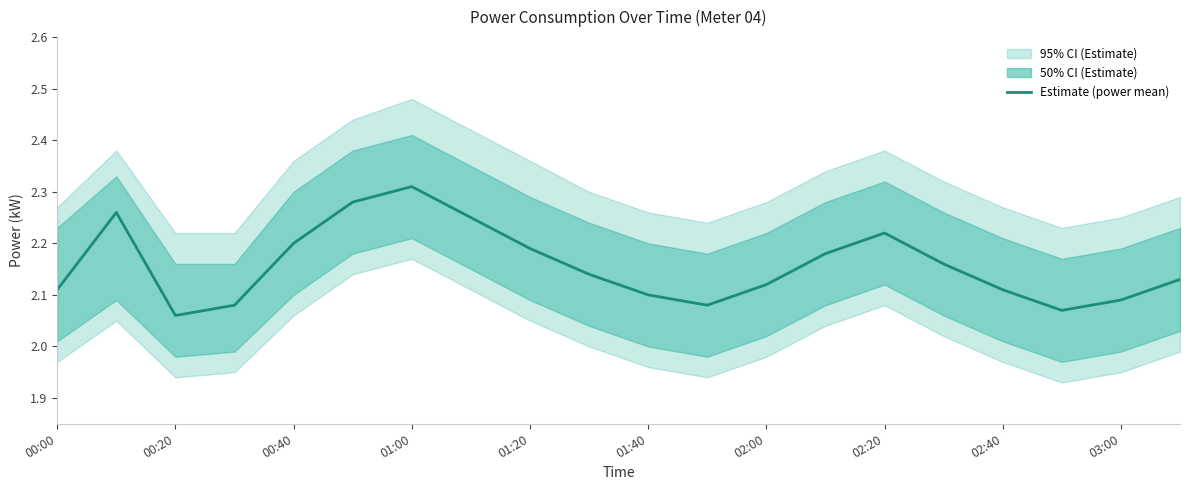

Is this an area chart (filled region under the line)?

No